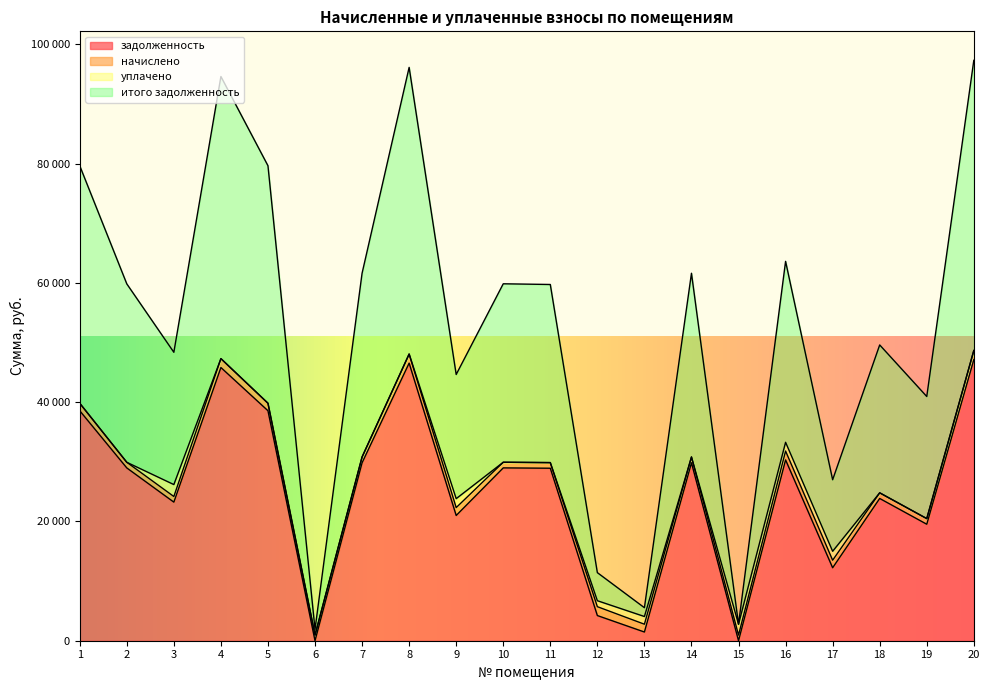

What are all the series names shown in the legend?

задолженность, начислено, уплачено, итого задолженность